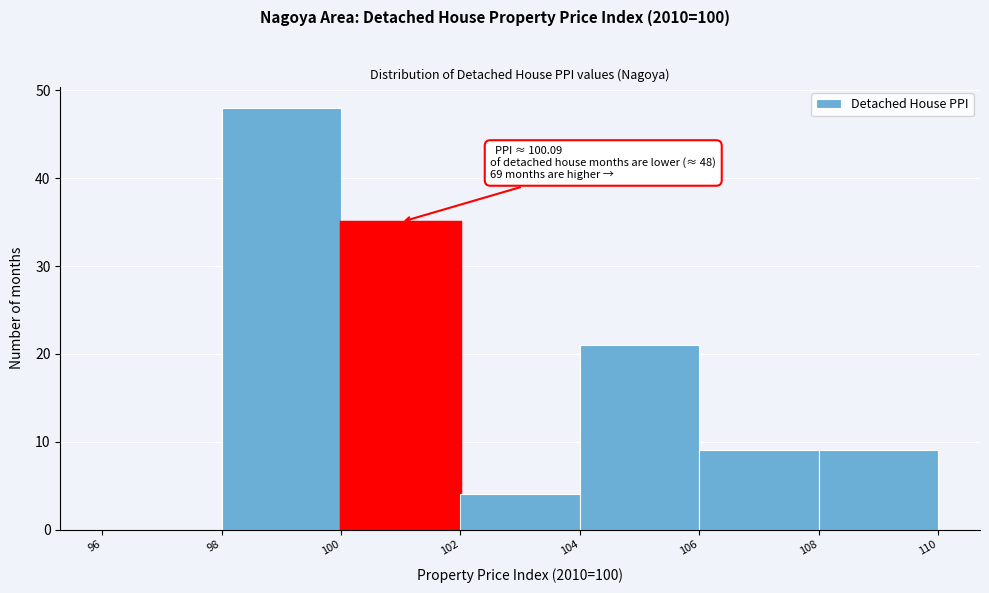

Over which range of the x-axis is the bar tallest?

98 to 100